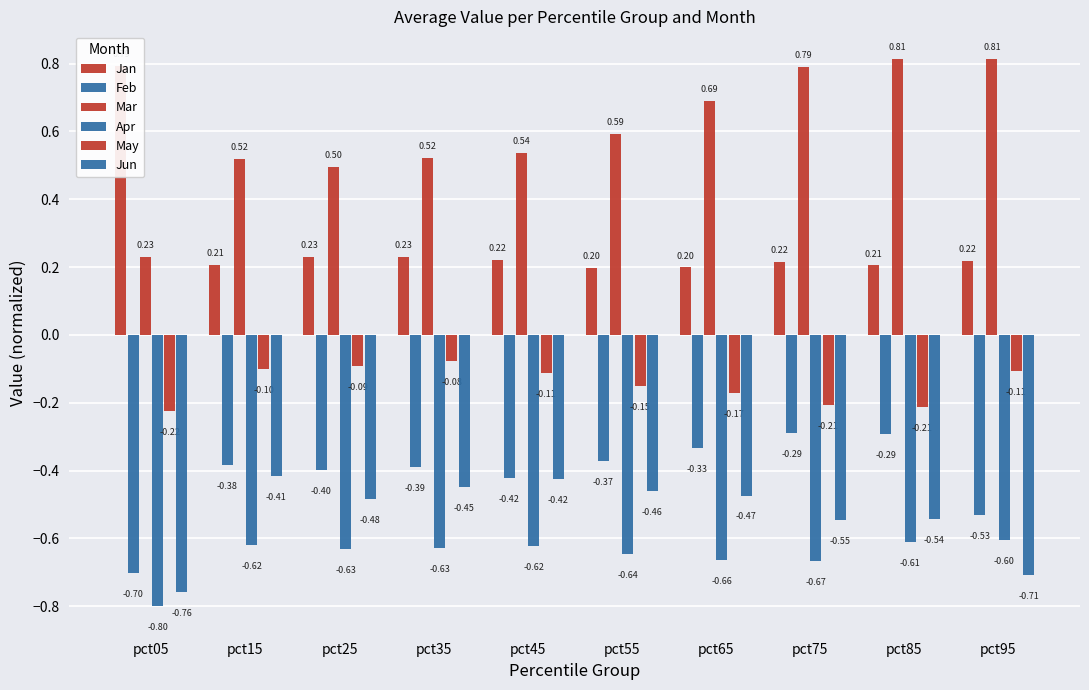

What is the smallest value displayed?

-0.8